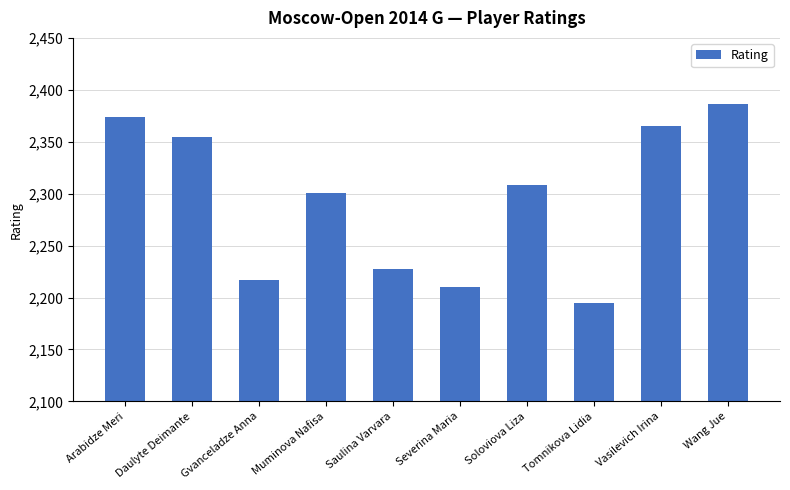

Does the chart contain stacked bars?

No